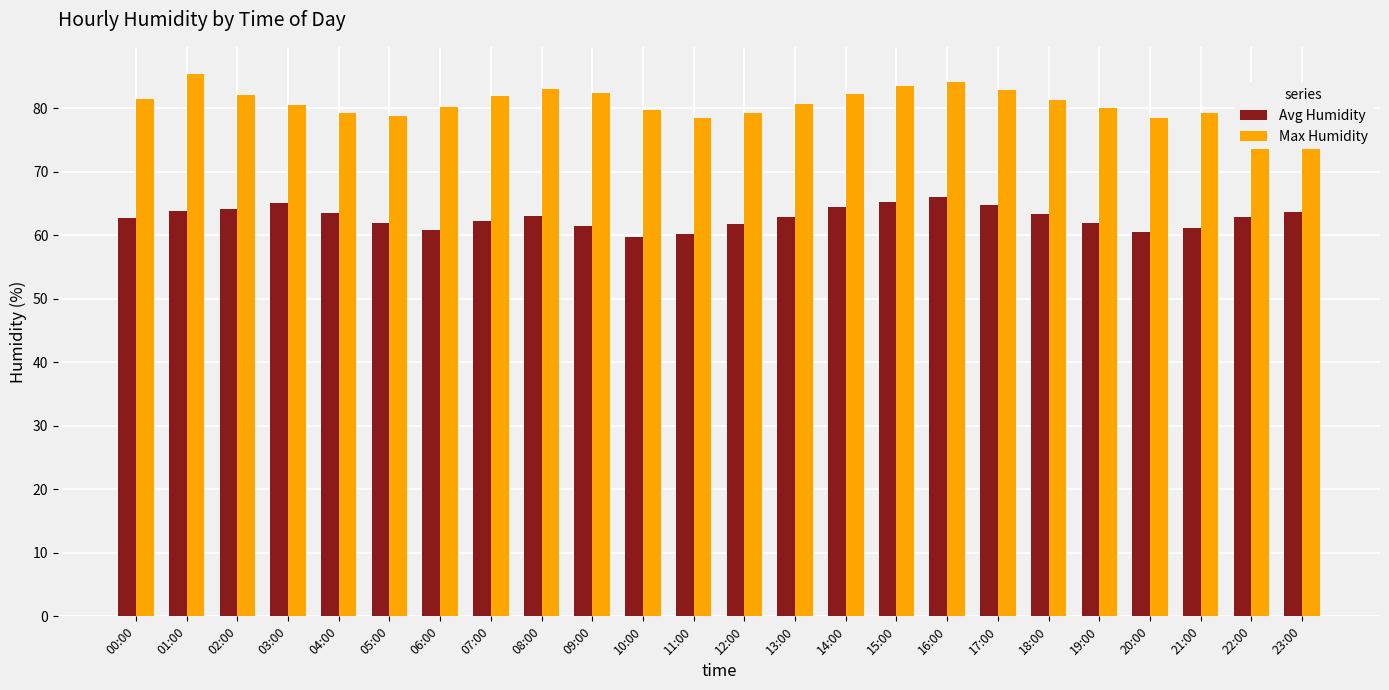

What is the minimum value shown in the chart?

59.8